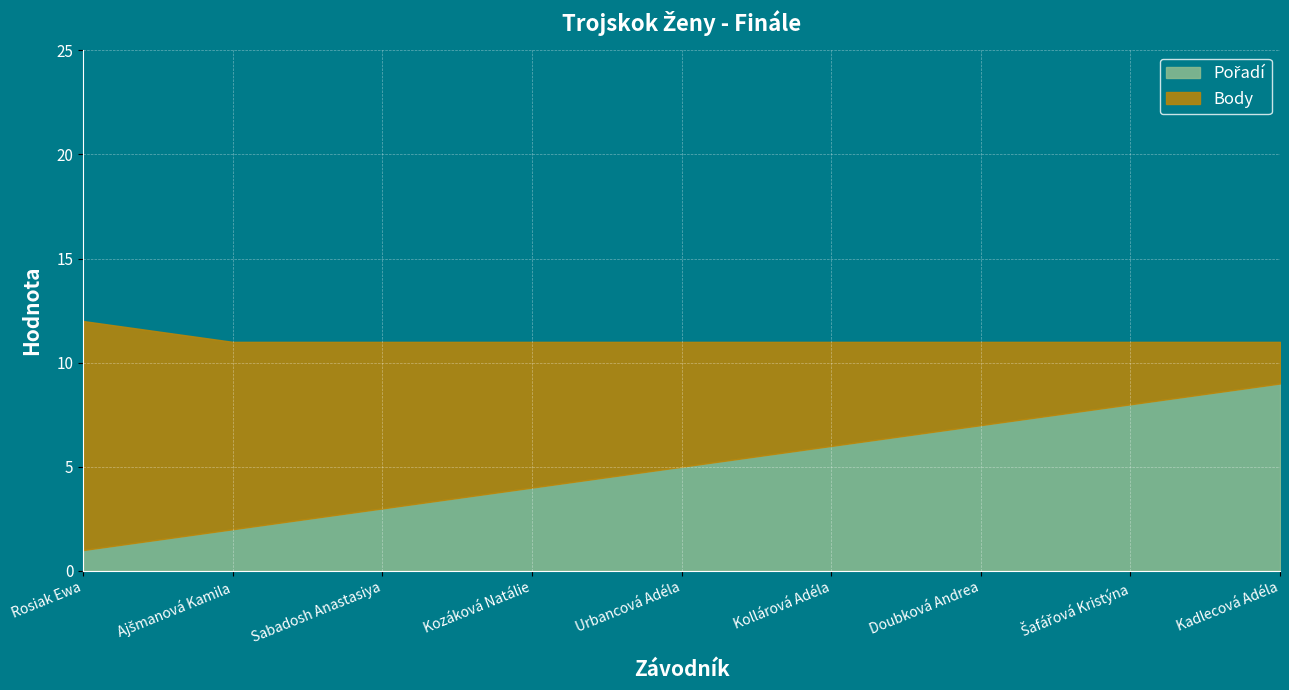

What is the label of the 8th point from the right?

Ajšmanová Kamila